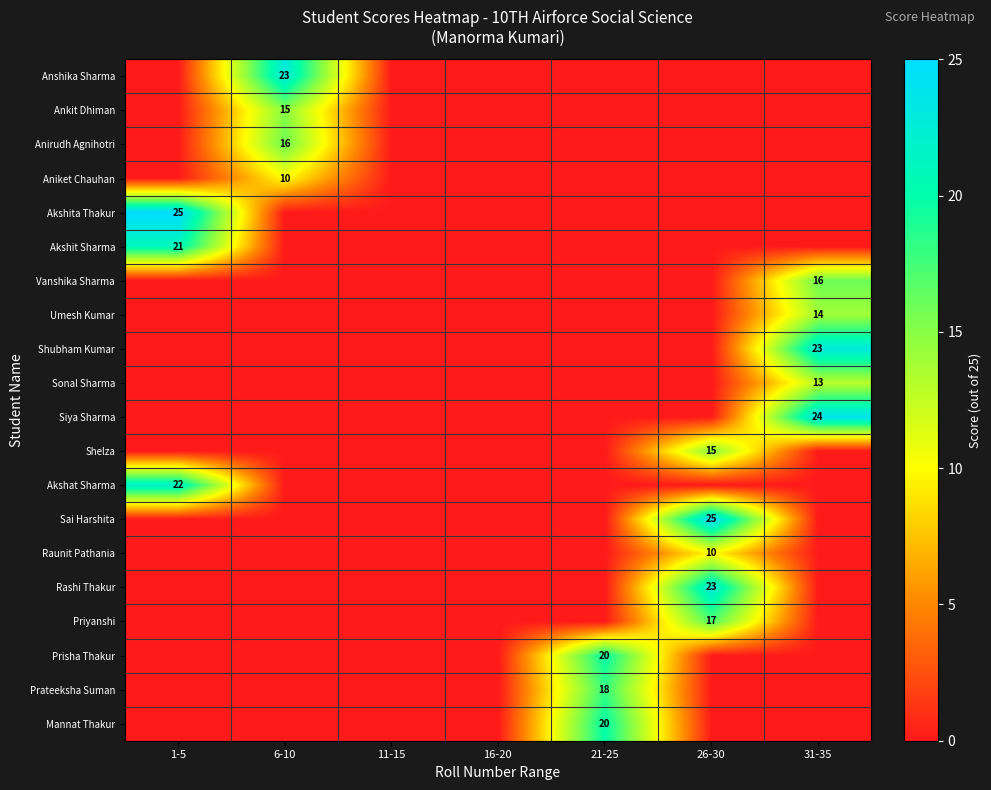

Count the number of categories in the chart.

7